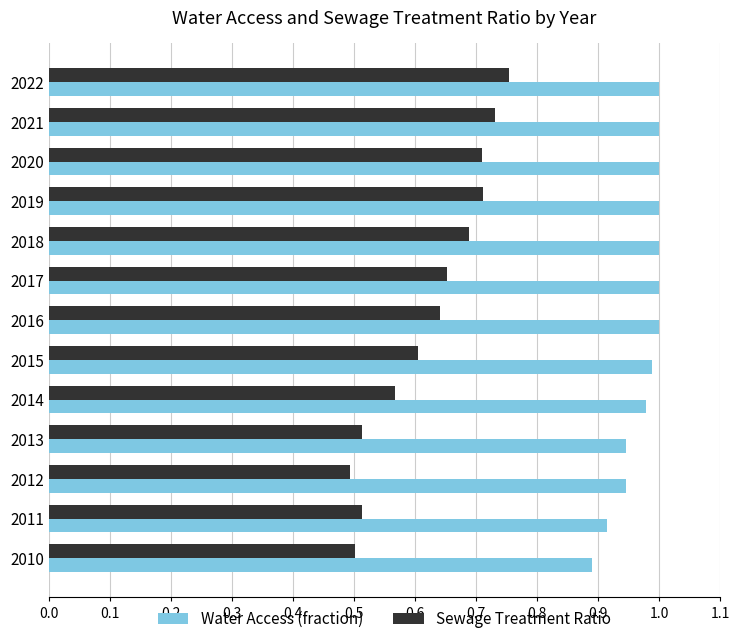

Between 2014 and 2021, which series saw the biggest shift?

Sewage Treatment Ratio